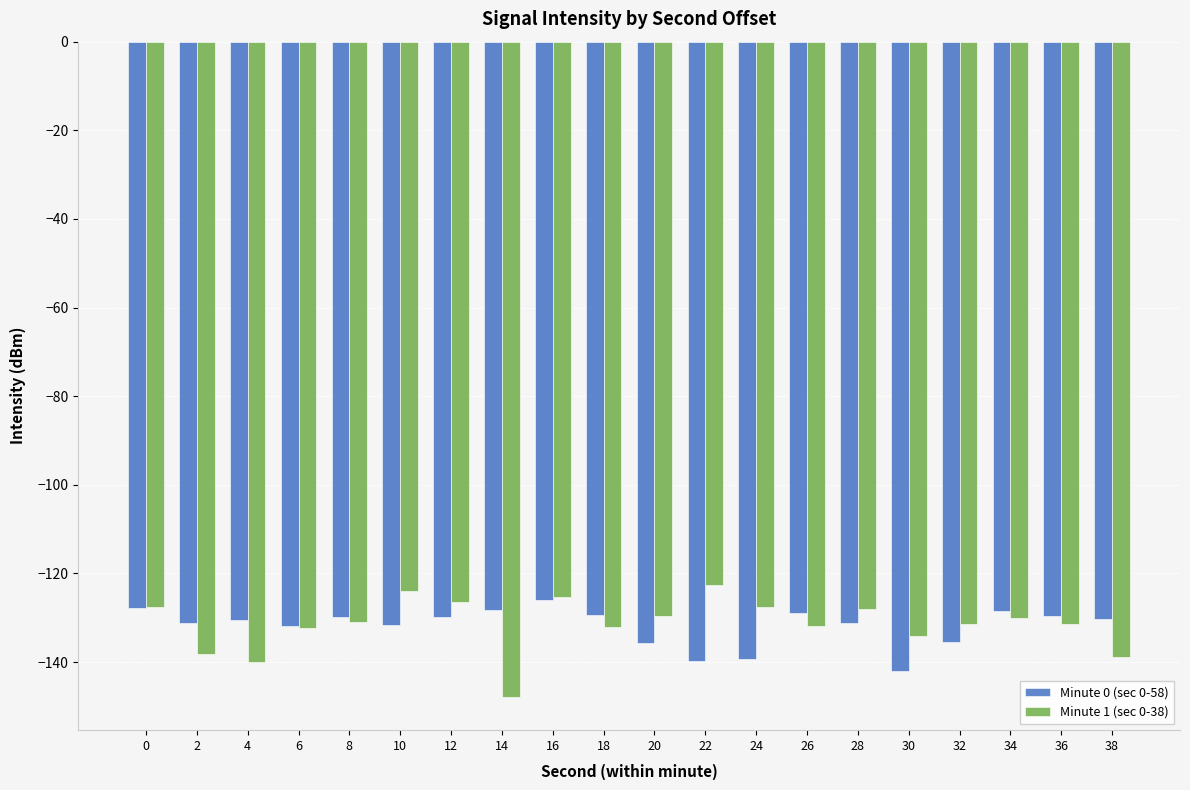

What is the sum of all Minute 0 (sec 0-58) values?

-2637.1